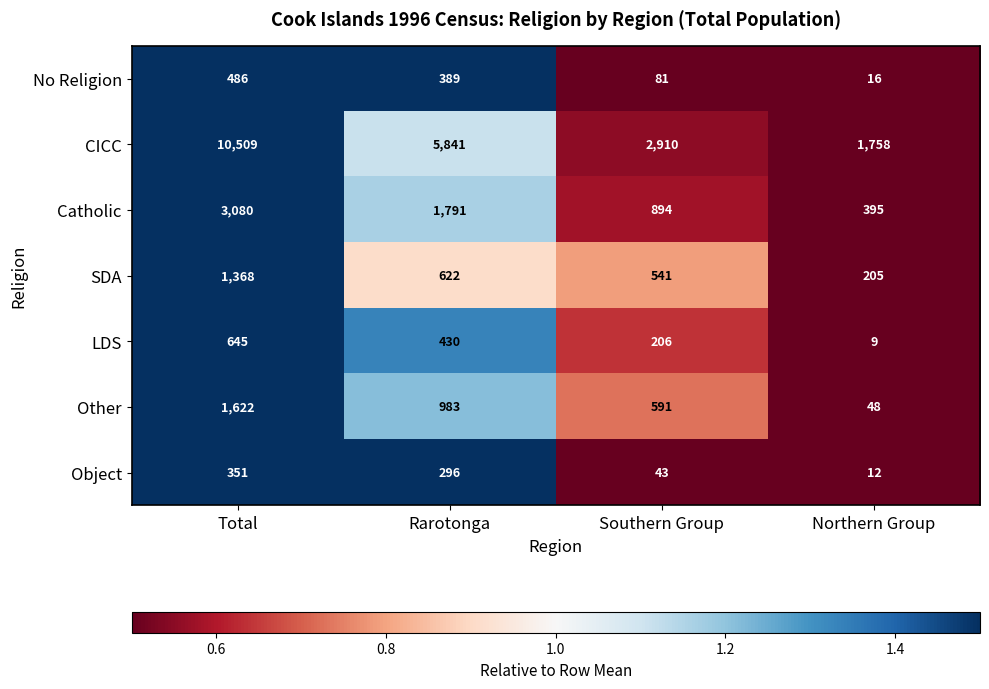

Which series changed the most between Rarotonga and Southern Group?

CICC